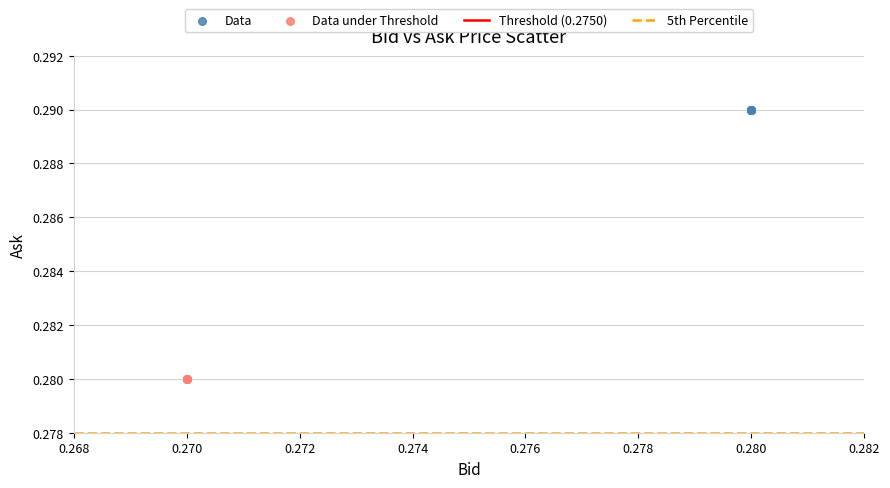

Which series reaches the maximum Y coordinate?

Data